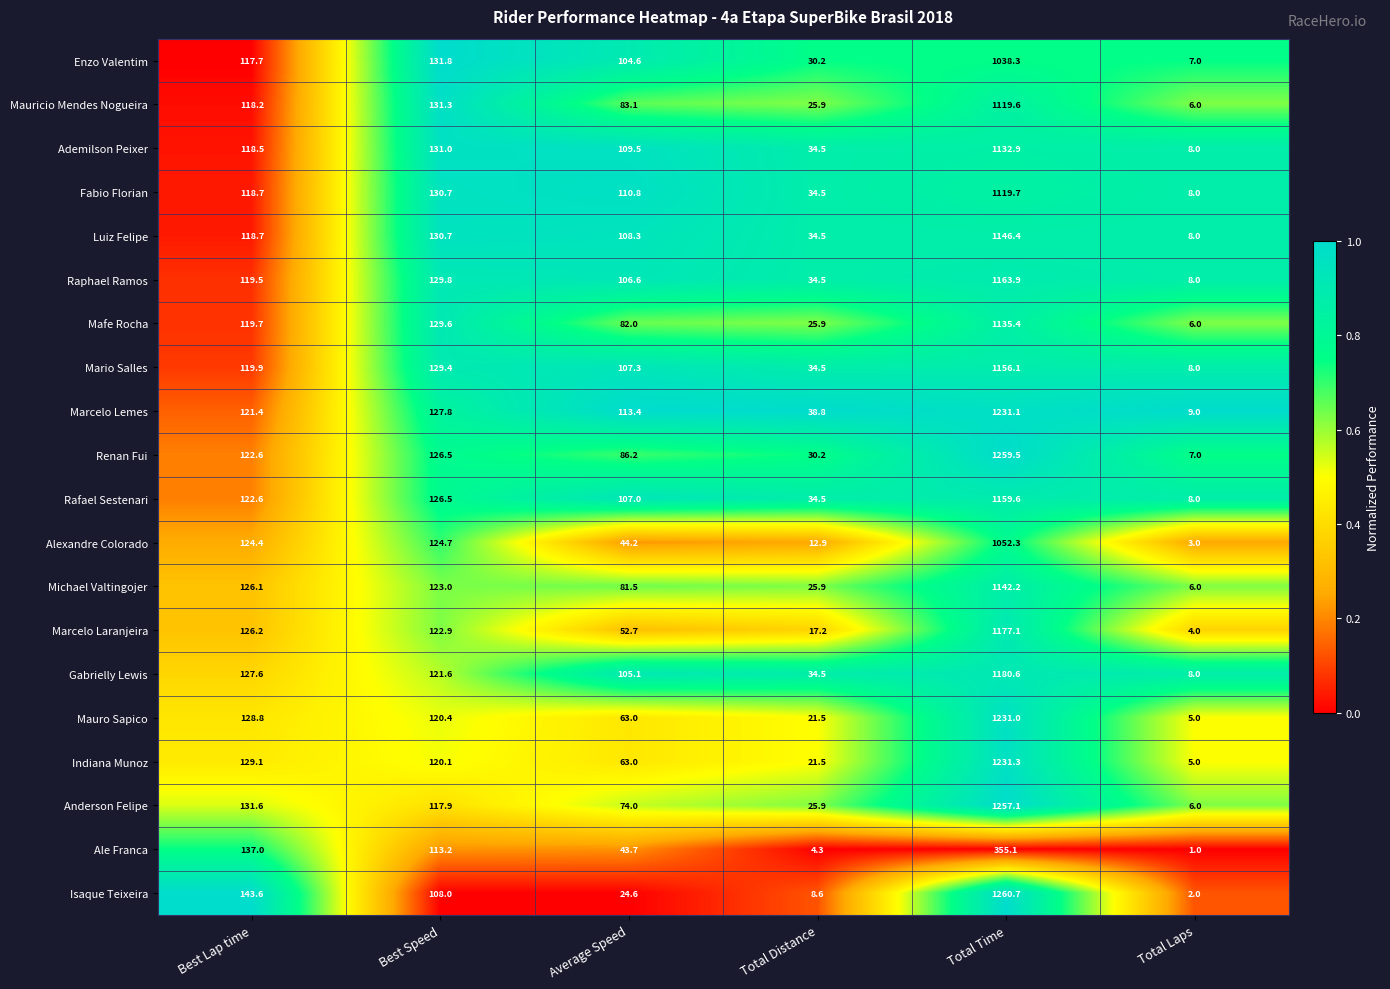

Rank the series at Total Time from highest to lowest value.

Isaque Teixeira, Renan Fui, Anderson Felipe, Indiana Munoz, Marcelo Lemes, Mauro Sapico, Gabrielly Lewis, Marcelo Laranjeira, Raphael Ramos, Rafael Sestenari, Mario Salles, Luiz Felipe, Michael Valtingojer, Mafe Rocha, Ademilson Peixer, Fabio Florian, Mauricio Mendes Nogueira, Alexandre Colorado, Enzo Valentim, Ale Franca